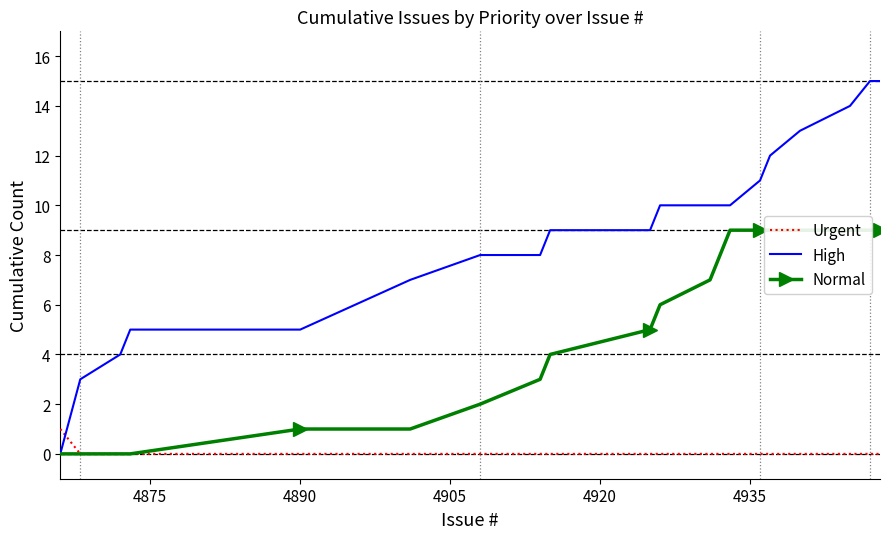

Which series has the widest spread of values?

High